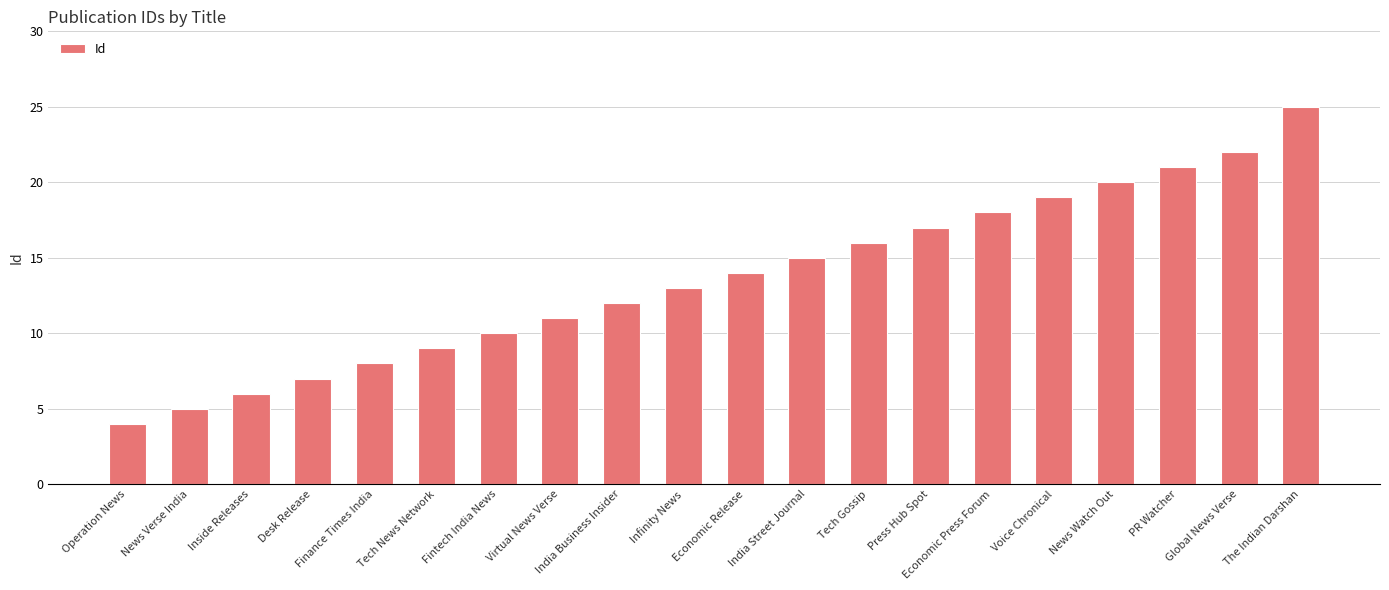

Rank the categories by value from highest to lowest.

The Indian Darshan, Global News Verse, PR Watcher, News Watch Out, Voice Chronical, Economic Press Forum, Press Hub Spot, Tech Gossip, India Street Journal, Economic Release, Infinity News, India Business Insider, Virtual News Verse, Fintech India News, Tech News Network, Finance Times India, Desk Release, Inside Releases, News Verse India, Operation News